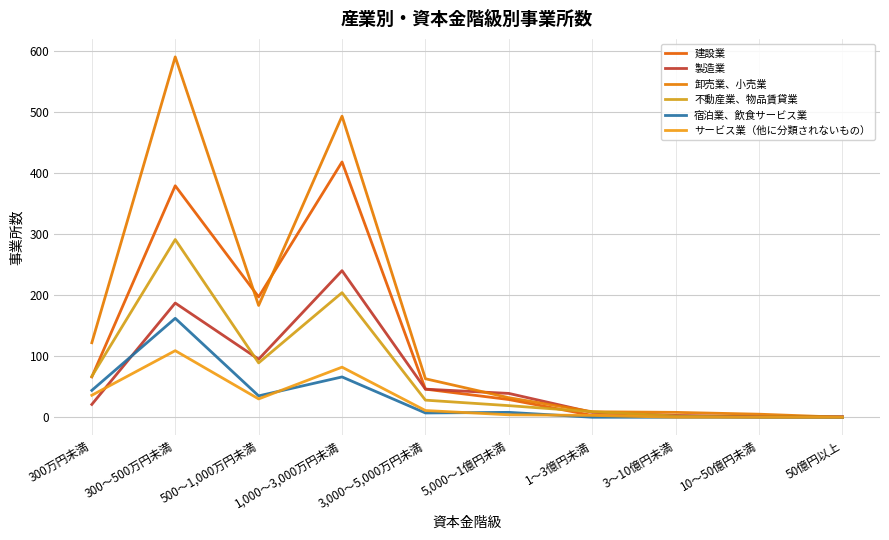

Is it true that 建設業 equals 339 at 500～1,000万円未満?

False